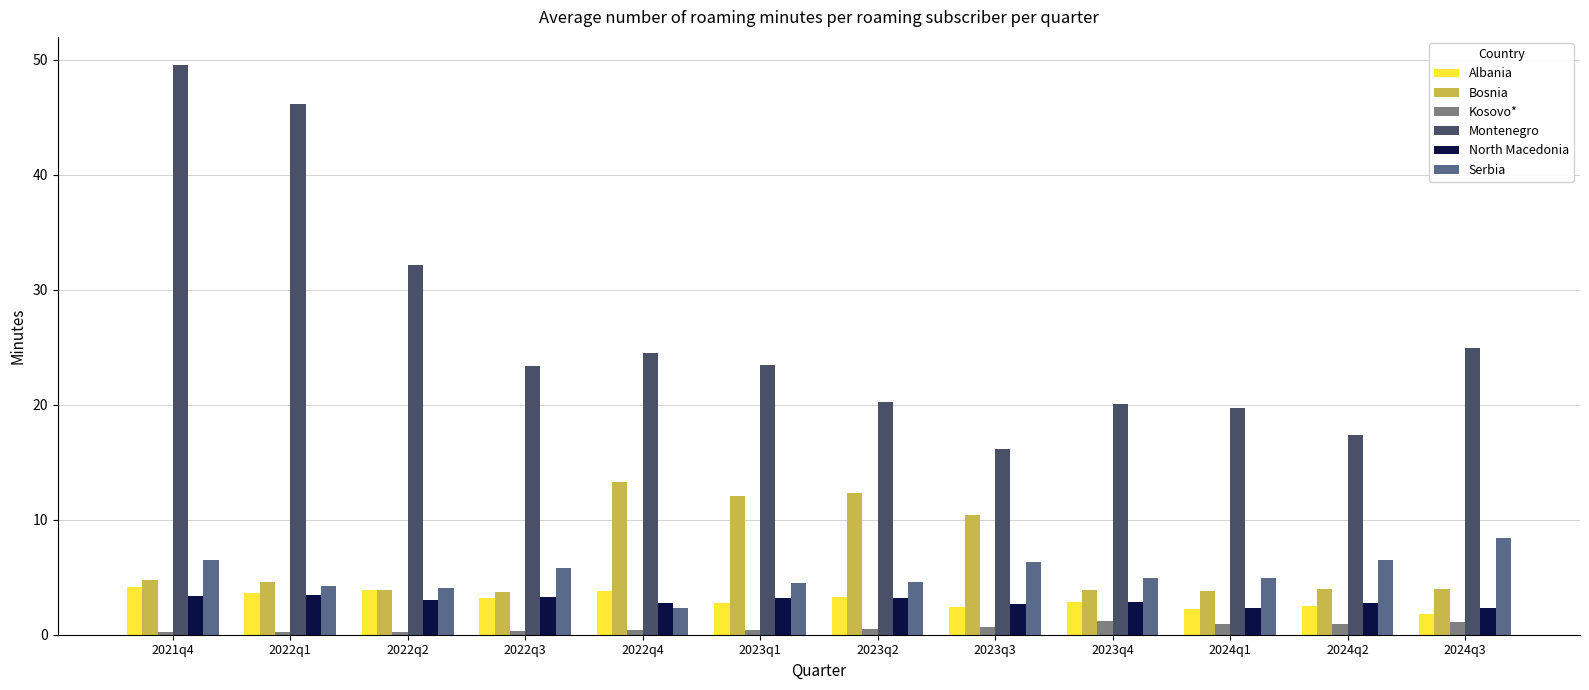

Where does the North Macedonia series first go above 3?

2021q4